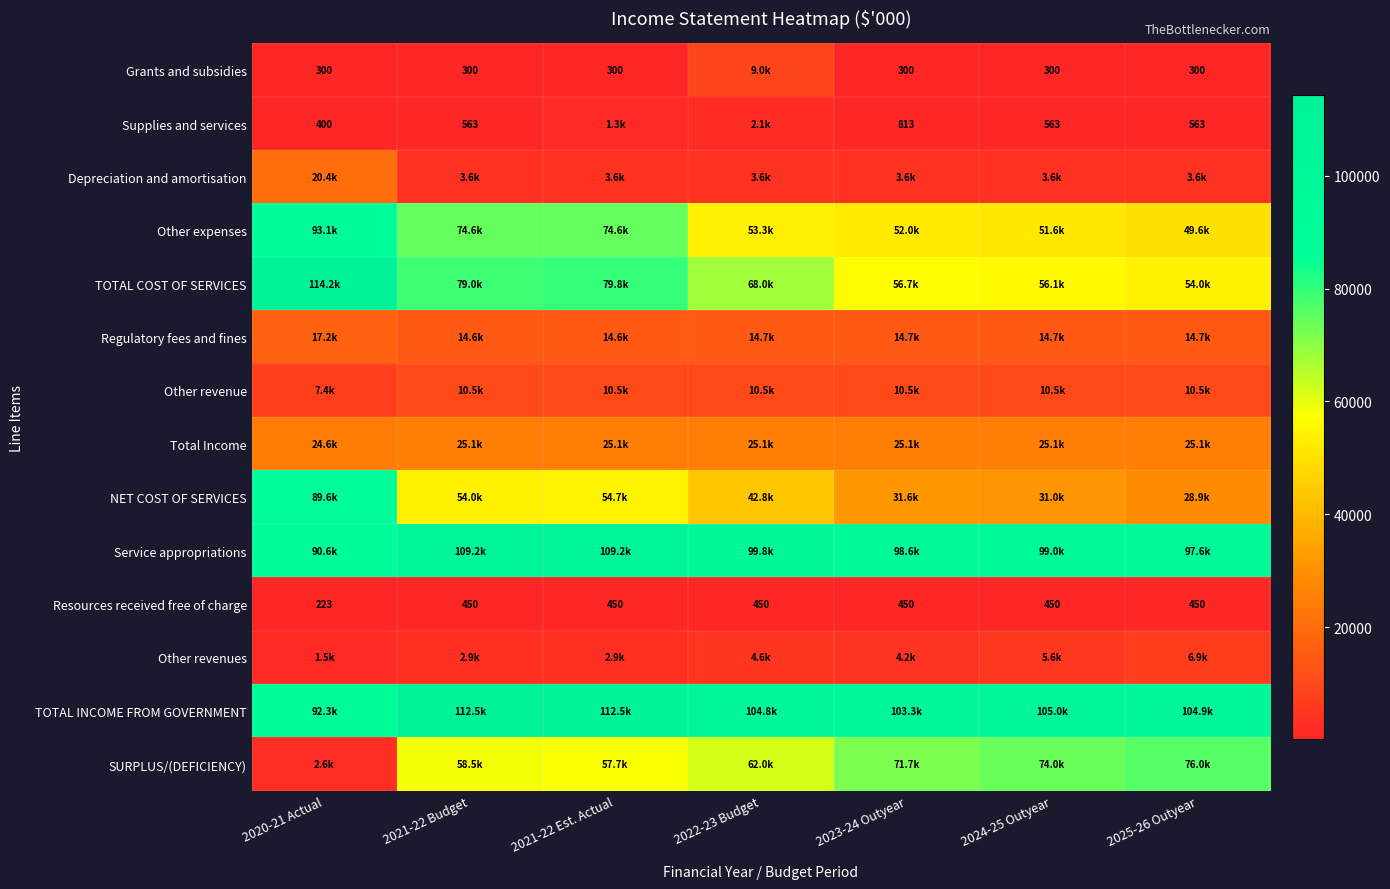

Which label corresponds to the smallest value in the chart?

2020-21 Actual